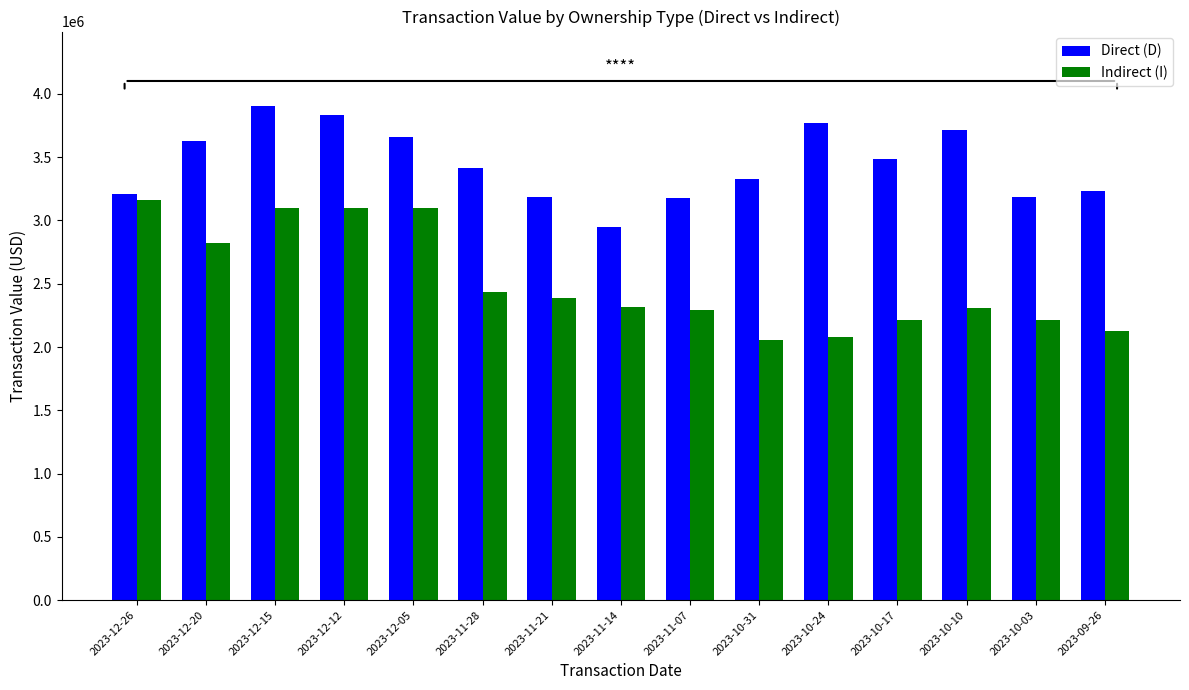

How many values in the Direct (D) series are below 3415147?

7